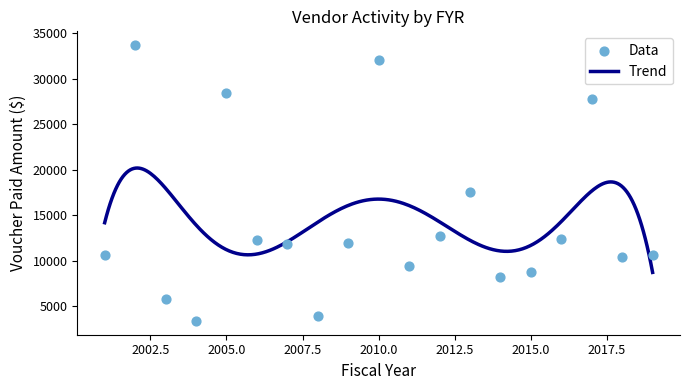

What is the change in value from 2009 to 2016?

+402.9